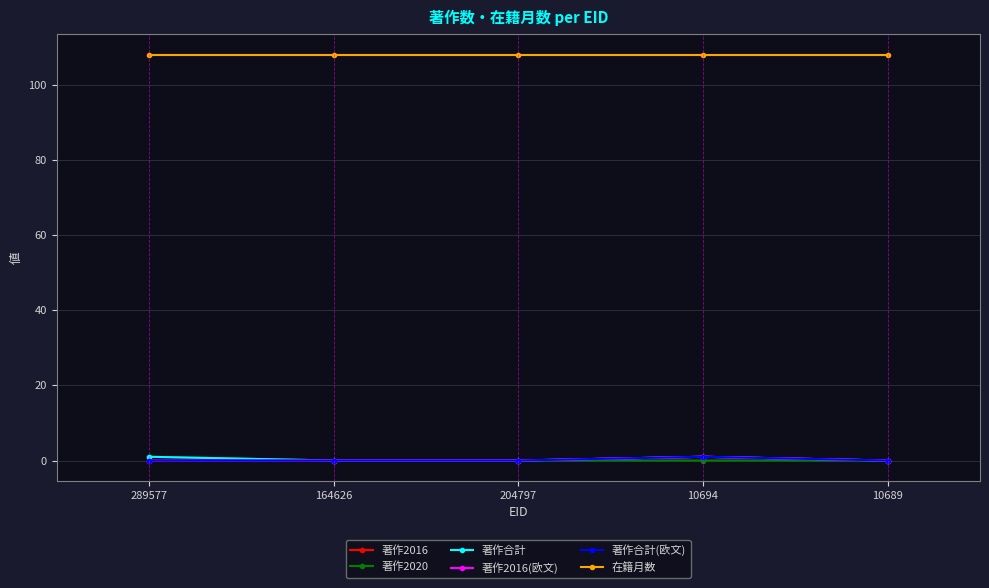

The value of 著作合計(欧文) at 10689 is 0. True or false?

True